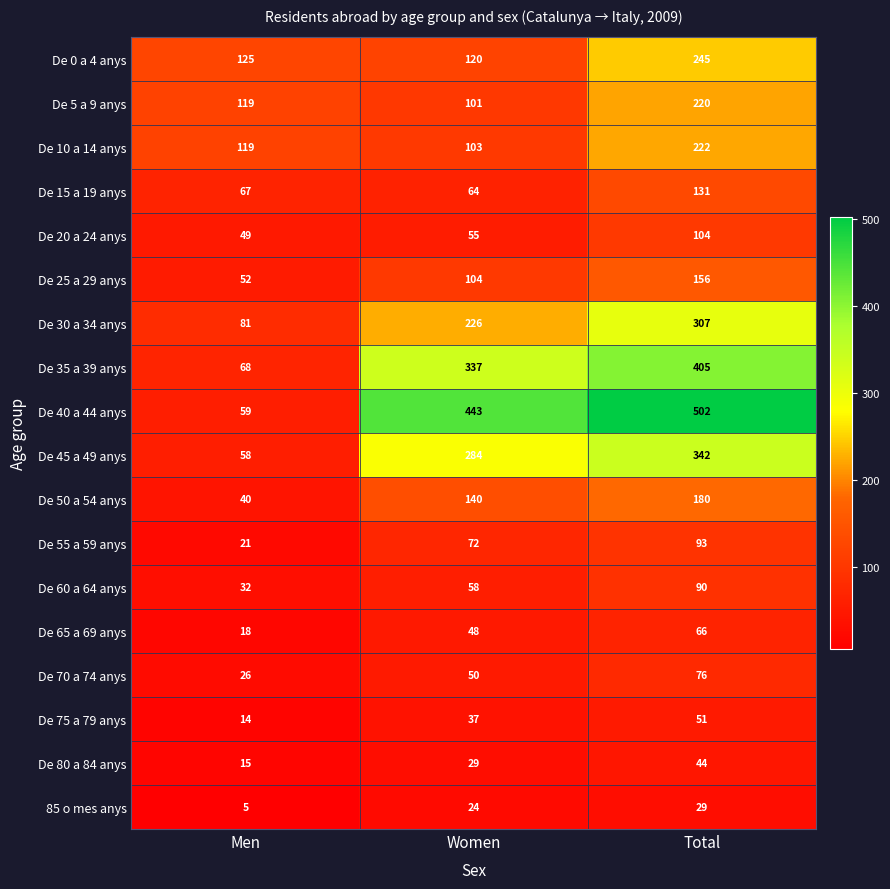

List the labels in order of De 40 a 44 anys value, largest first.

Total, Women, Men